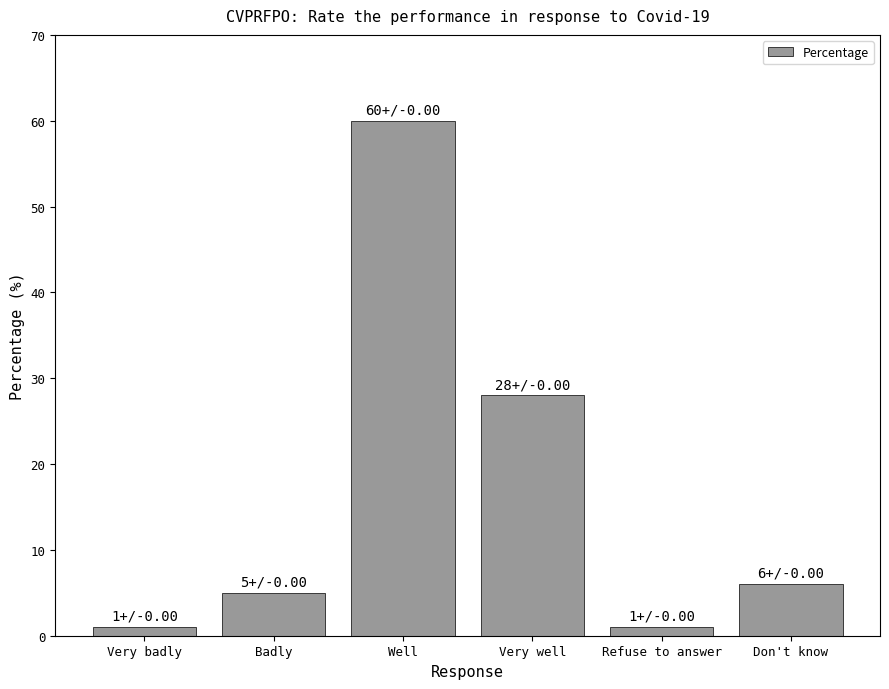

How many values are below 6?

3